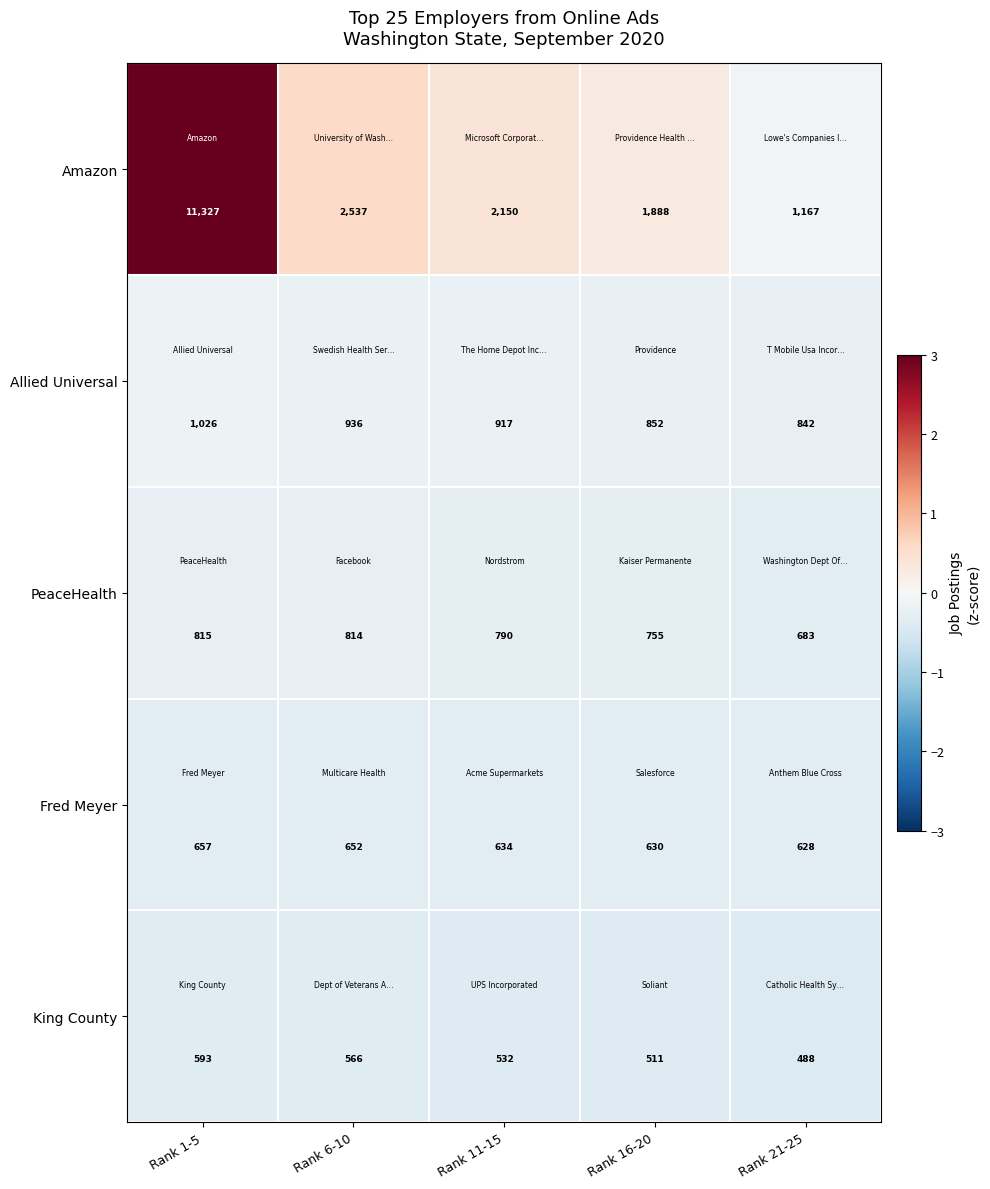

Read the Fred Meyer value at Rank 1-5.

657